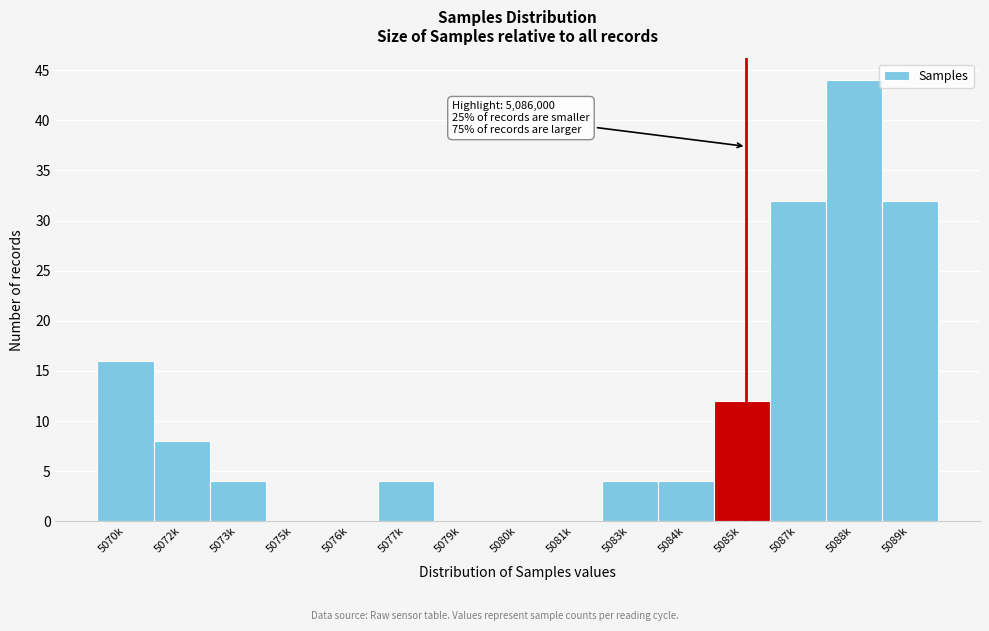

Which has a higher value, 5083k or 5081k?

5083k